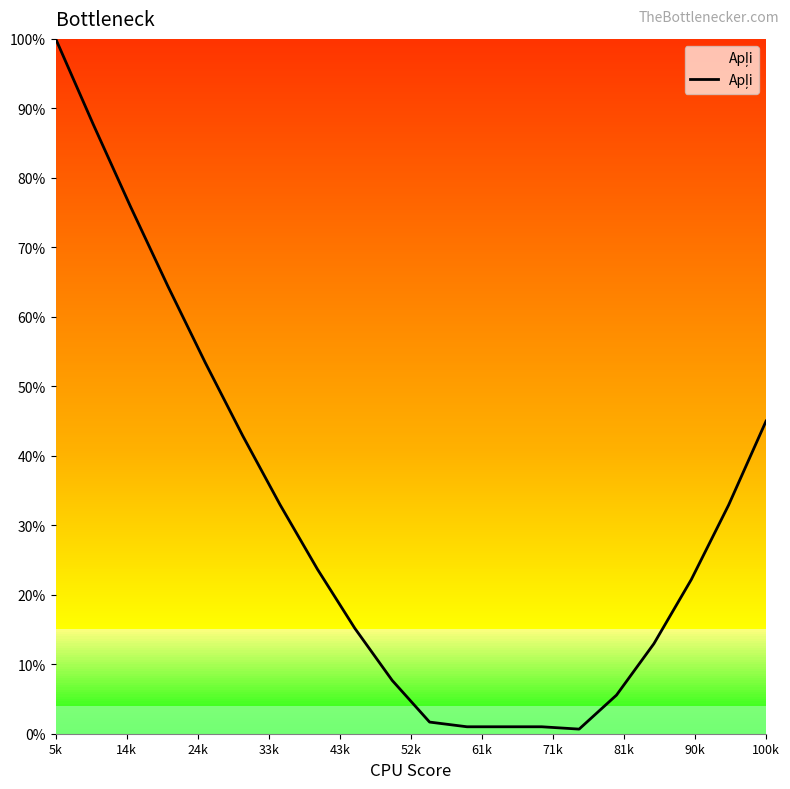

What is the difference between the maximum and minimum values?

99.3